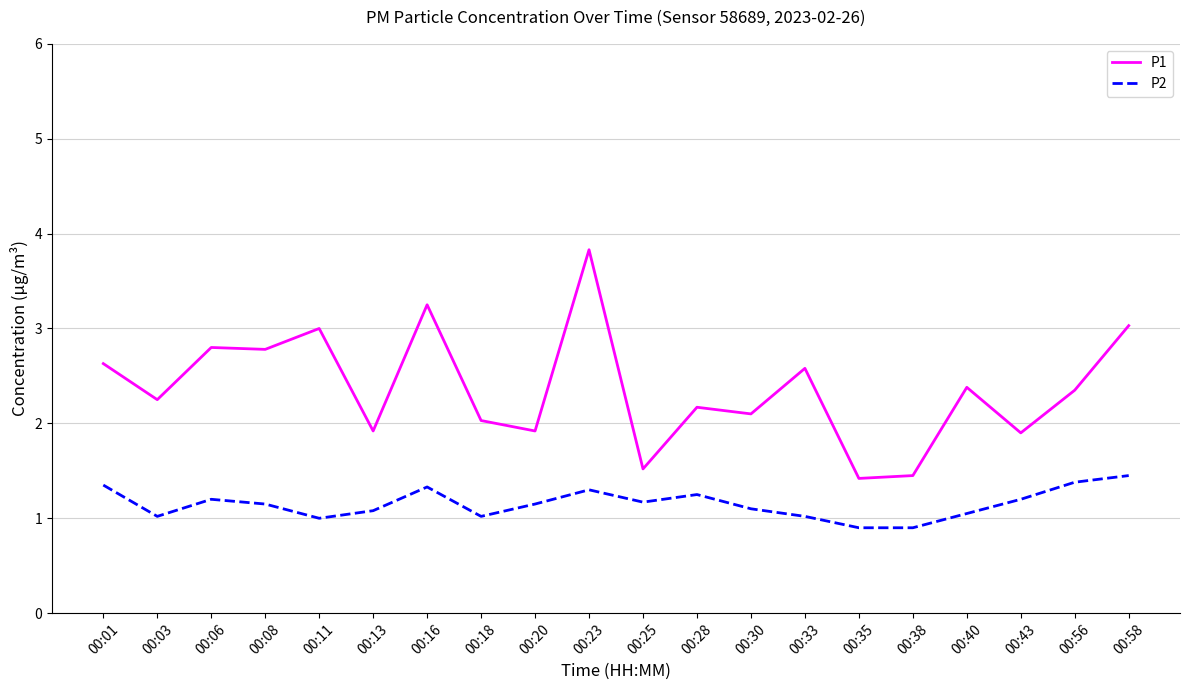

What is the difference between the maximum and minimum values in the P1 series?

2.4